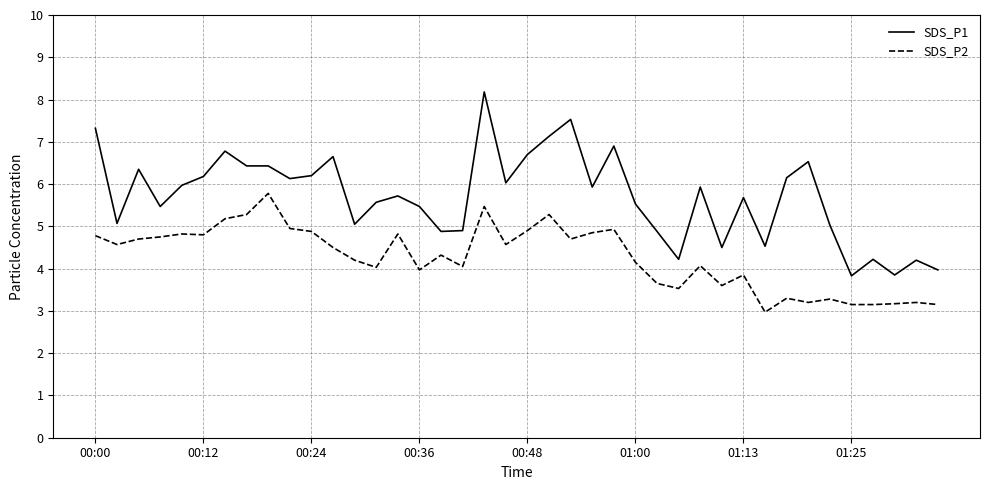

True or false: SDS_P1 and SDS_P2 cross at least once.

False